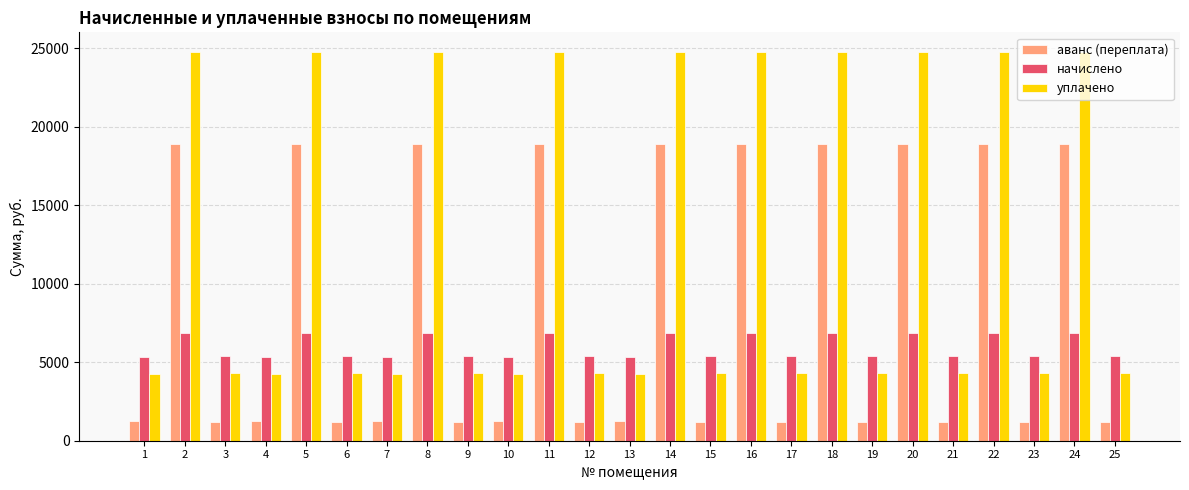

What is the sum of the начислено values at 3 and 12?

10771.2